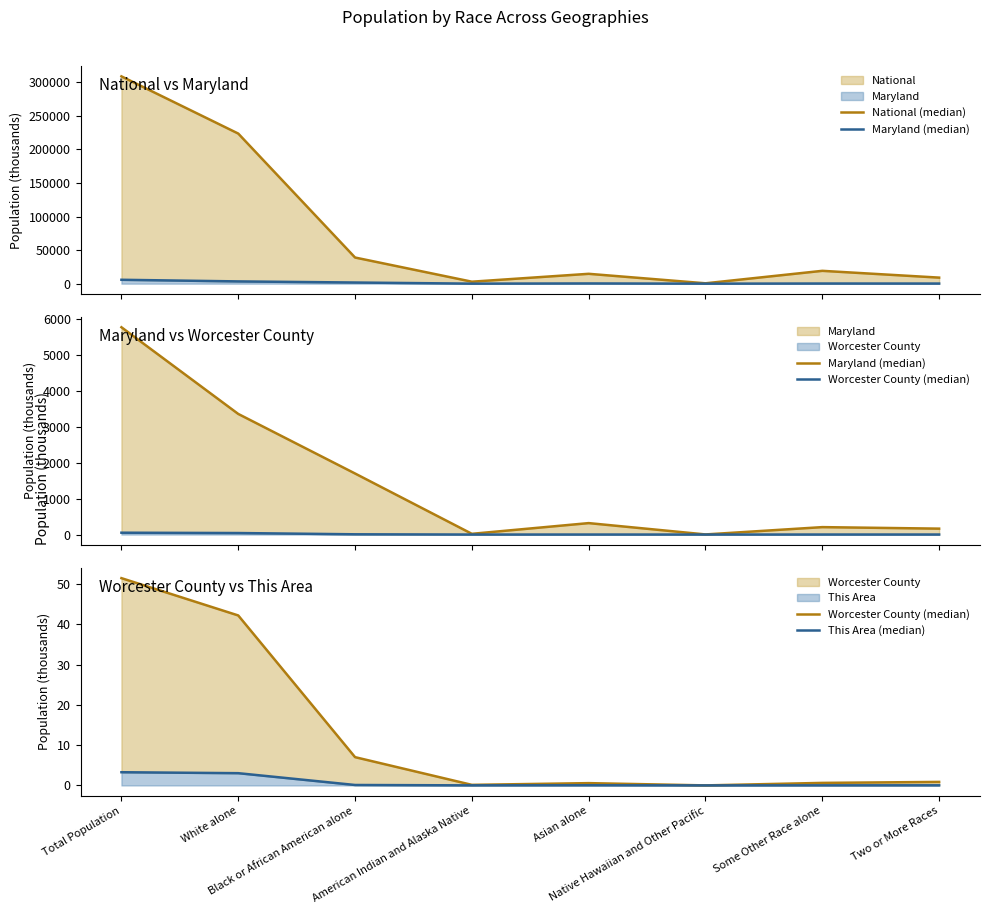

Which series has the largest range (max minus min)?

National (median)